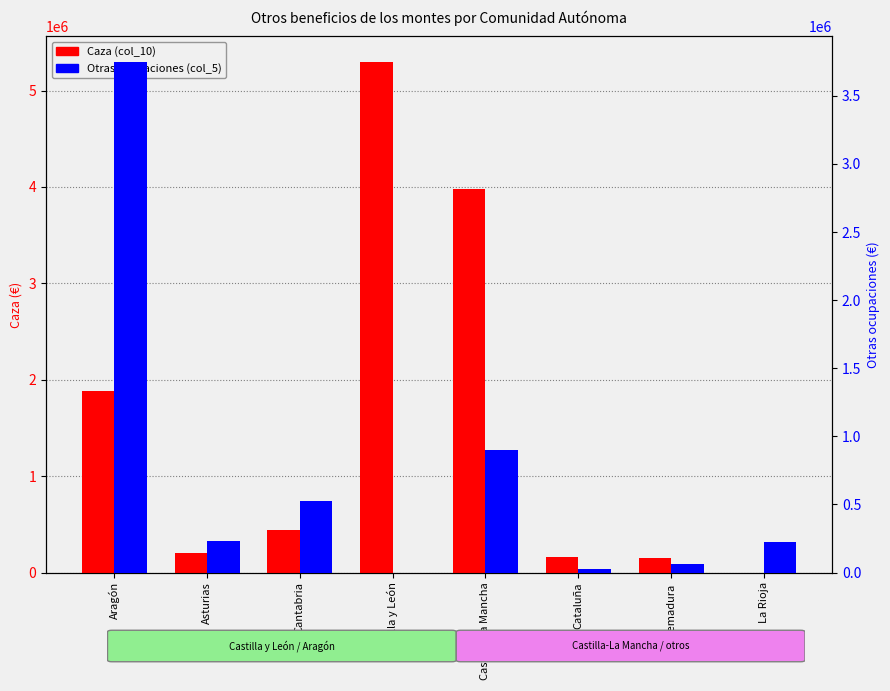

What is the label of the 4th bar from the left?

Castilla y León